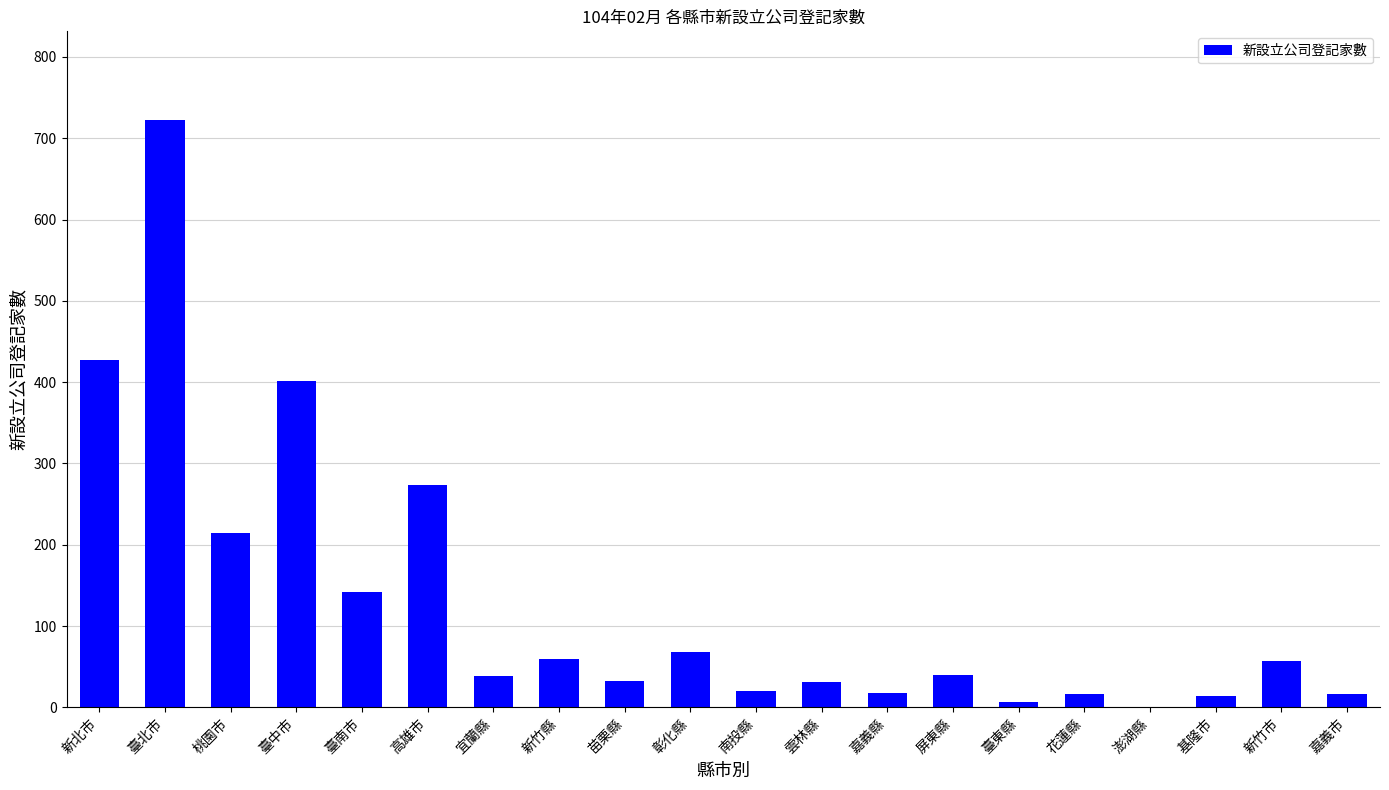

What is the ratio of the value at 花蓮縣 to the value at 宜蘭縣?

0.4